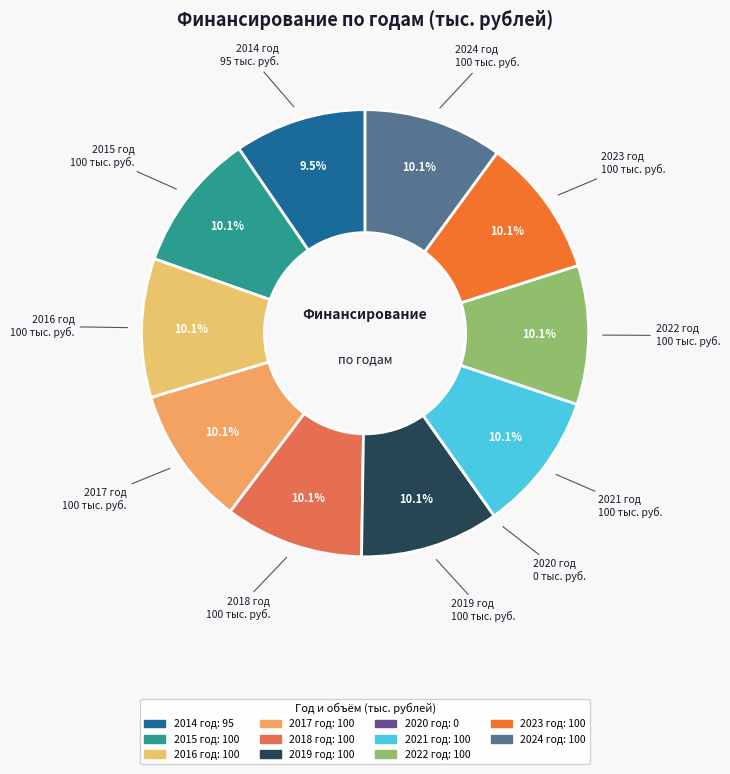

What percentage is NOT represented by 2023 год?

89.9%